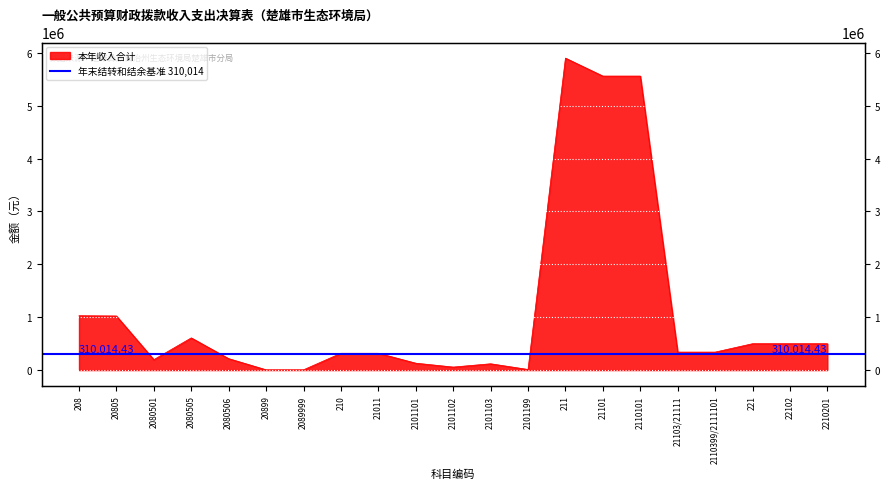

How many data points are less than 339992?

10